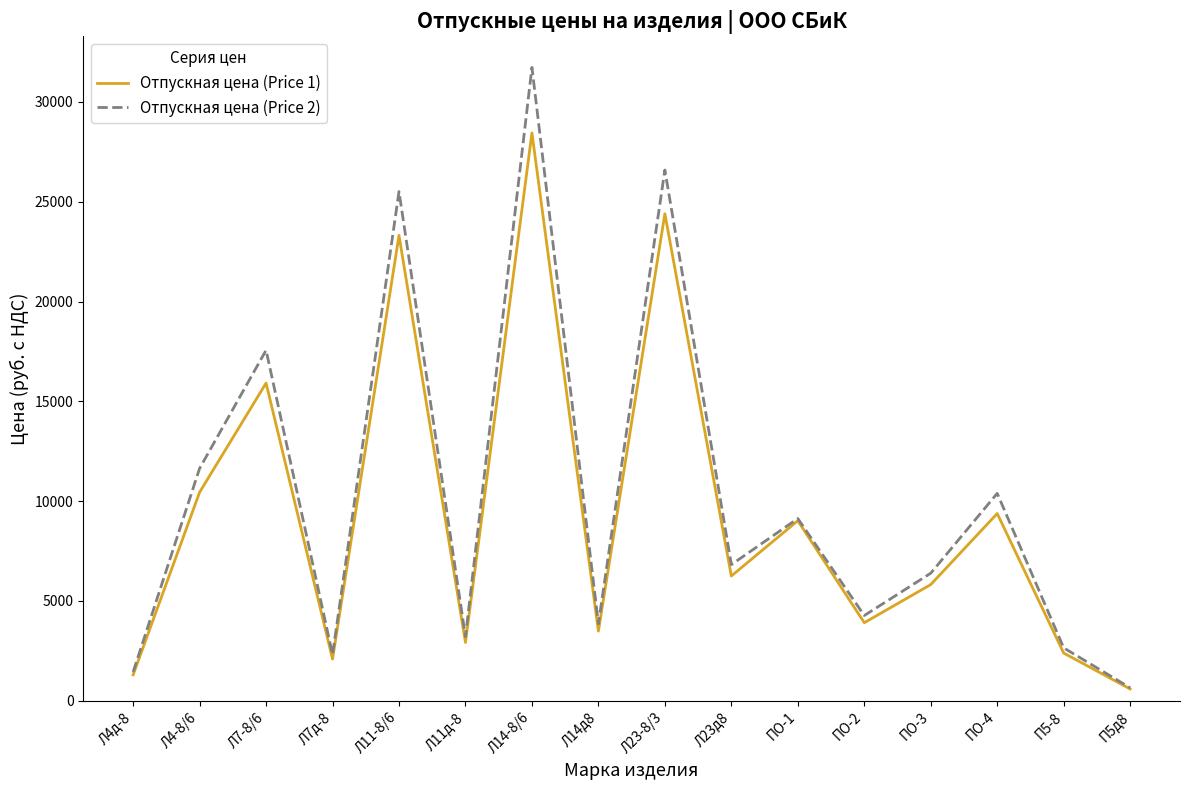

How many interior local valleys does the Отпускная цена (Price 2) series have?

5